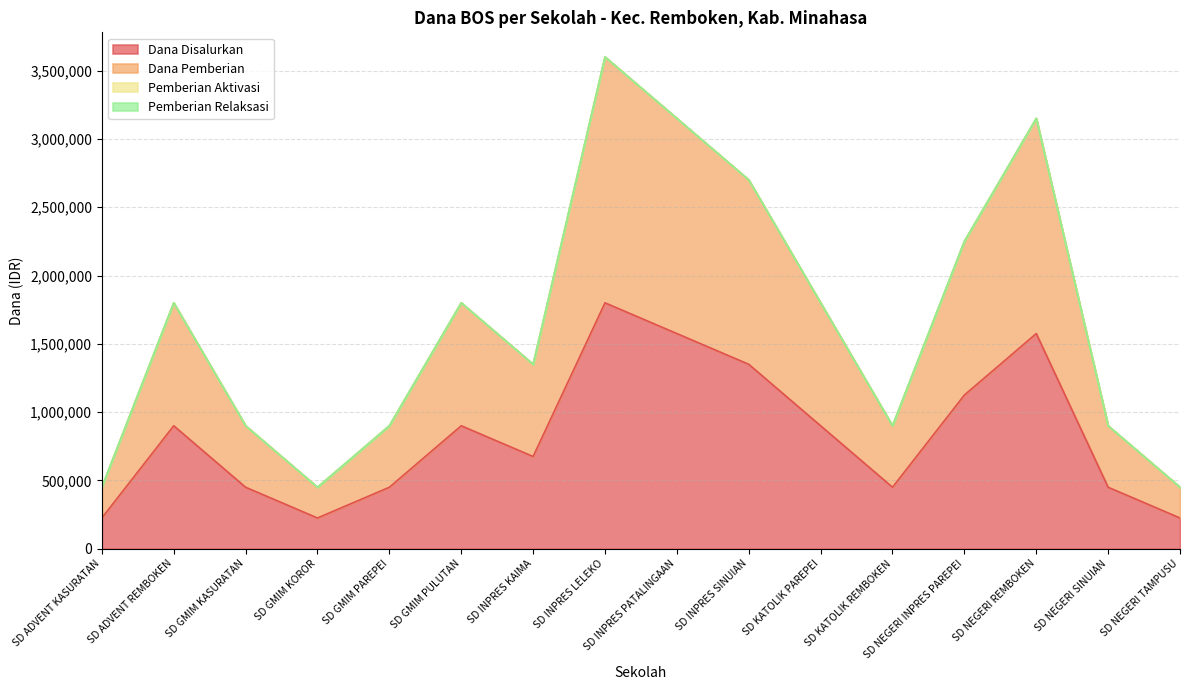

What is the label of the 12th point from the right?

SD GMIM PAREPEI